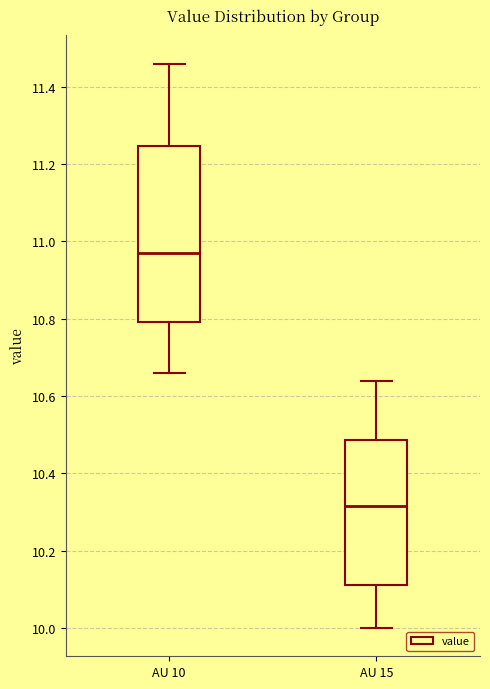

Where is the lower edge of the box for AU 10 on the y-axis? The values are not printed on the chart, so give them approximately, as read against the axis.

10.80